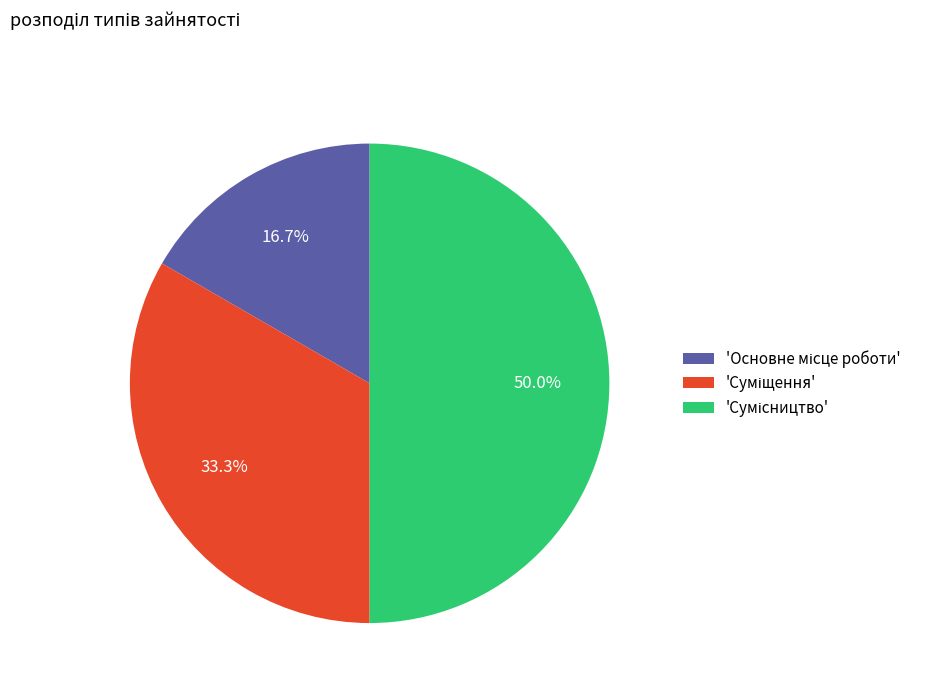

Count the number of slices in the pie.

3